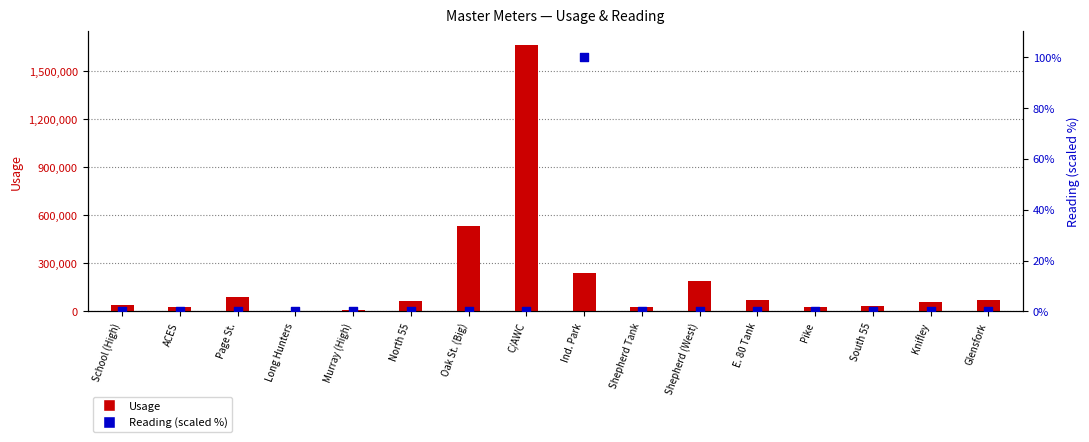

At how many categories does at least one series exceed 1564055?

1